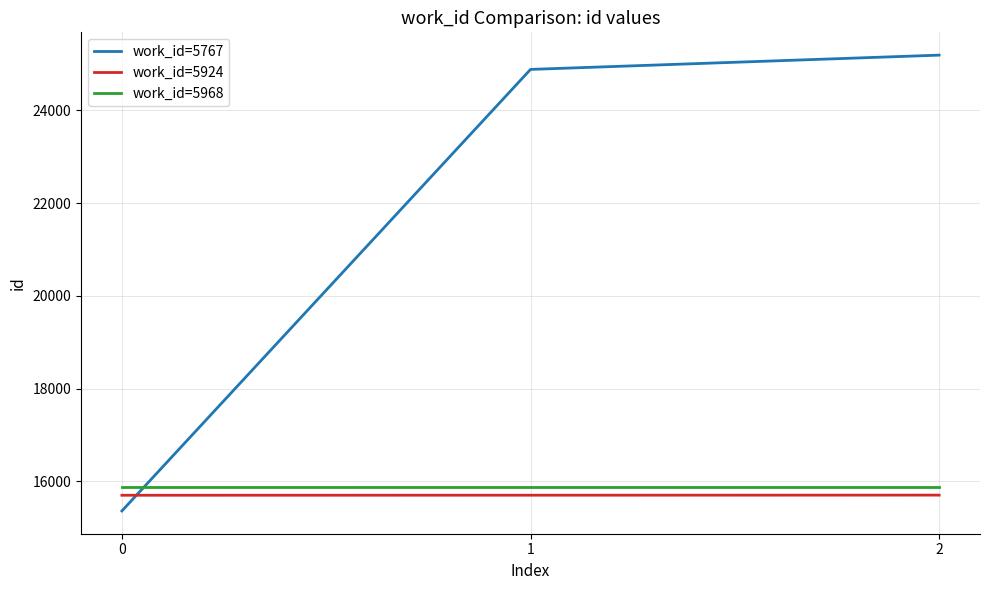

What is the approximate value of work_id=5968 at 1?

15876